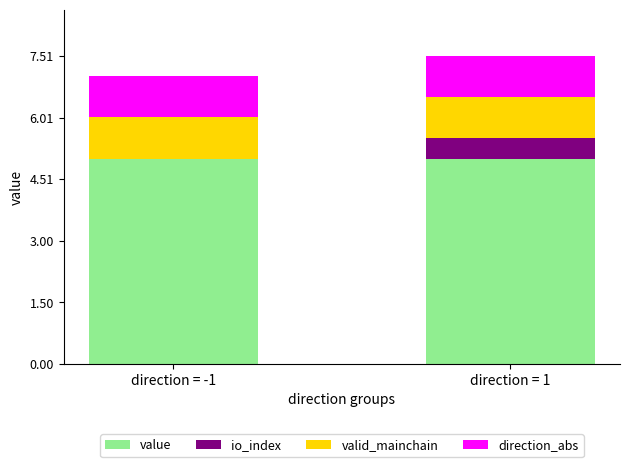

What is the total value across all series at direction = 1?

7.5